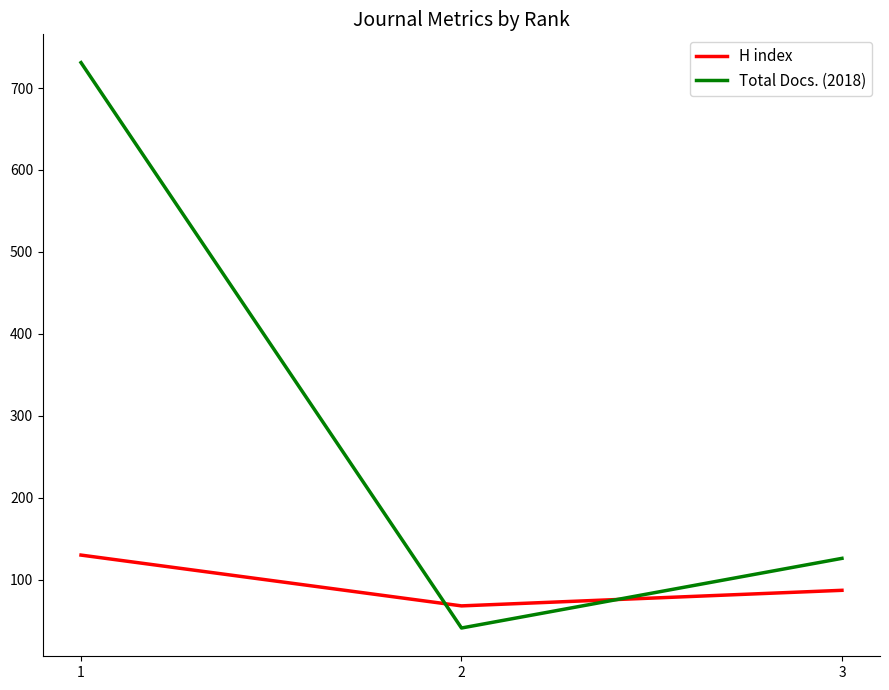

The value of H index at 3 is 87. True or false?

True